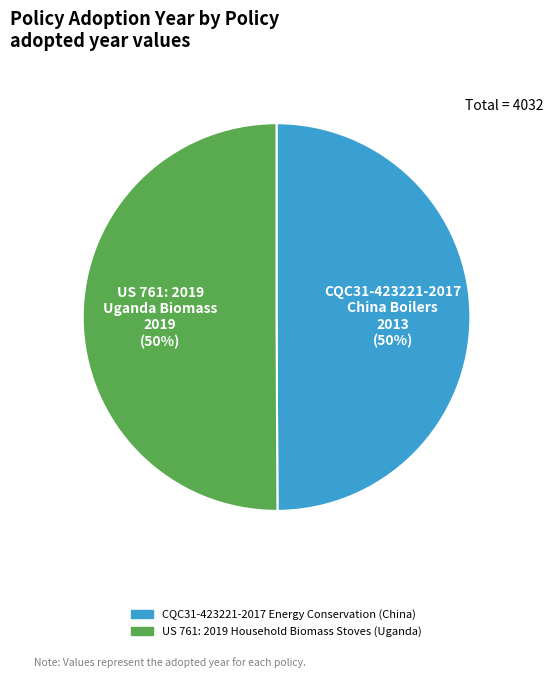

The US 761: 2019 Household Biomass Stoves (Uganda) slice represents 59% of the pie. True or false?

False